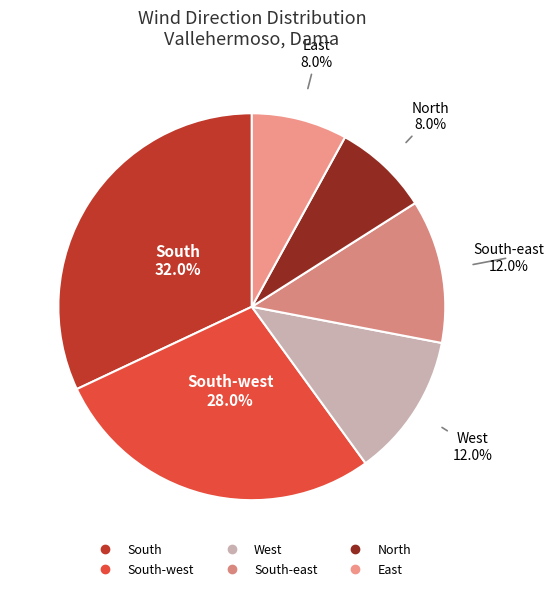

To the nearest percent, what is the difference between the largest and smallest slice percentages?

24%